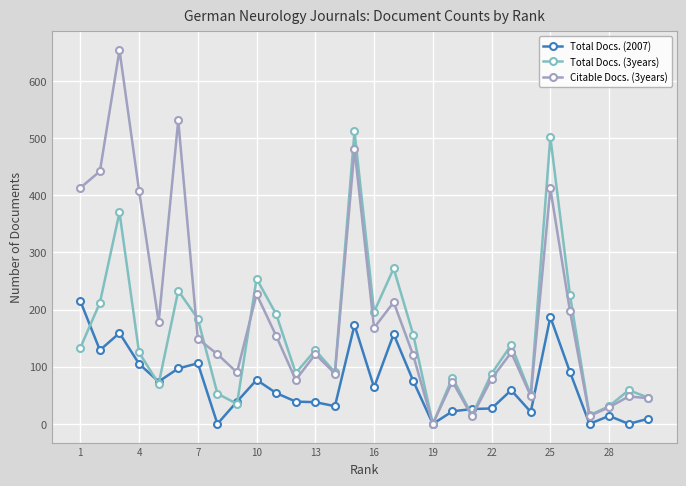

Which series has the largest total across all categories?

Citable Docs. (3years)